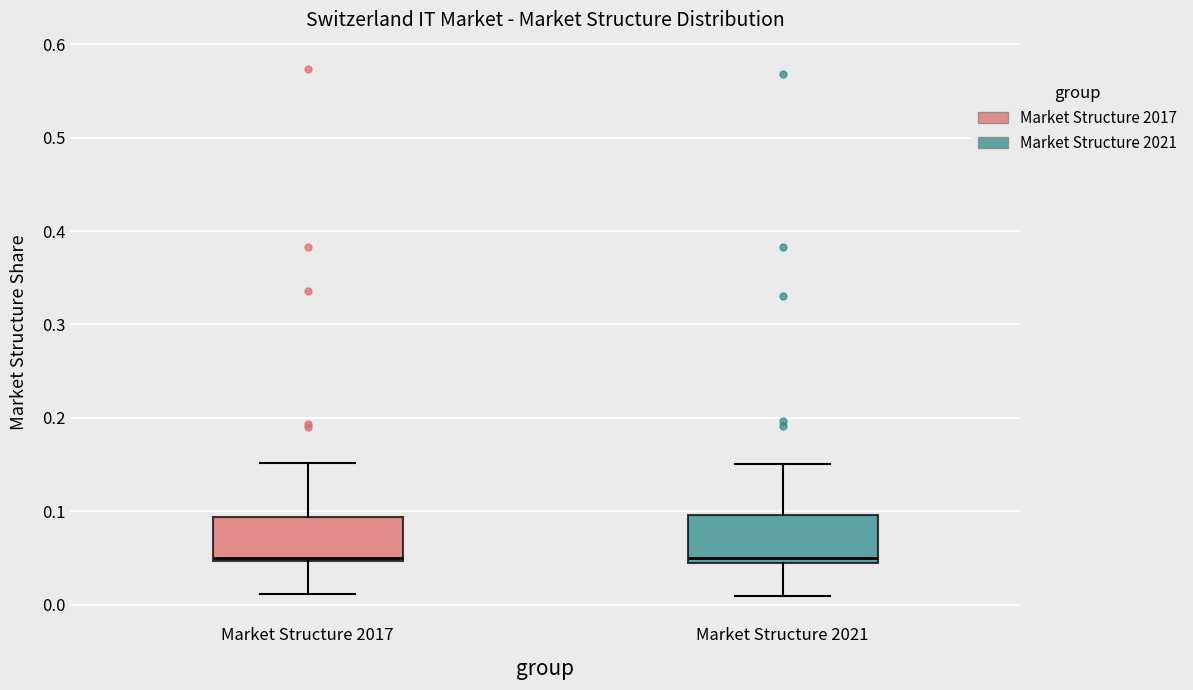

Reading left to right, transcribe this box plot: for each box, give where its median line is, the range the box spans, and where its two whiskers end, as read against the y-axis. The values are not printed on the chart, so give them approximately, as read against the axis.

Market Structure 2017: median 0.05 (just above the box's lower edge), box 0.05 to 0.09, whiskers 0.01 to 0.15
Market Structure 2021: median 0.05 (just above the box's lower edge), box 0.05 to 0.10, whiskers 0.01 to 0.15